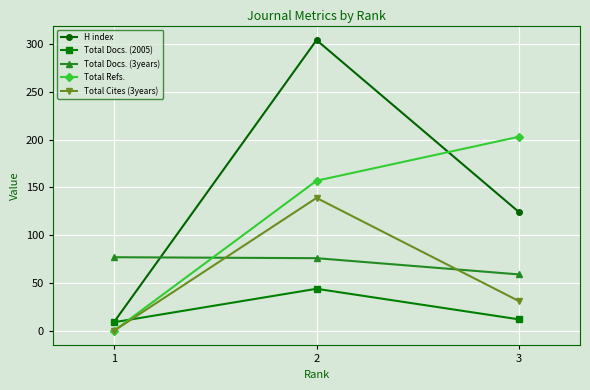

Rank the categories by Total Docs. (3years) value from lowest to highest.

3, 2, 1